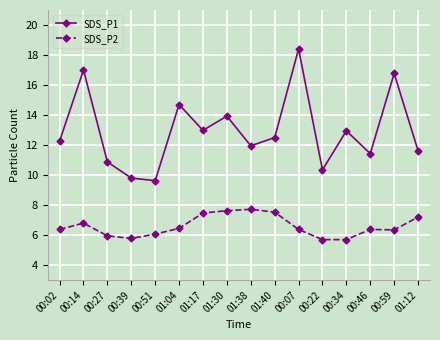

What is the total value across all series at 00:51?

15.7